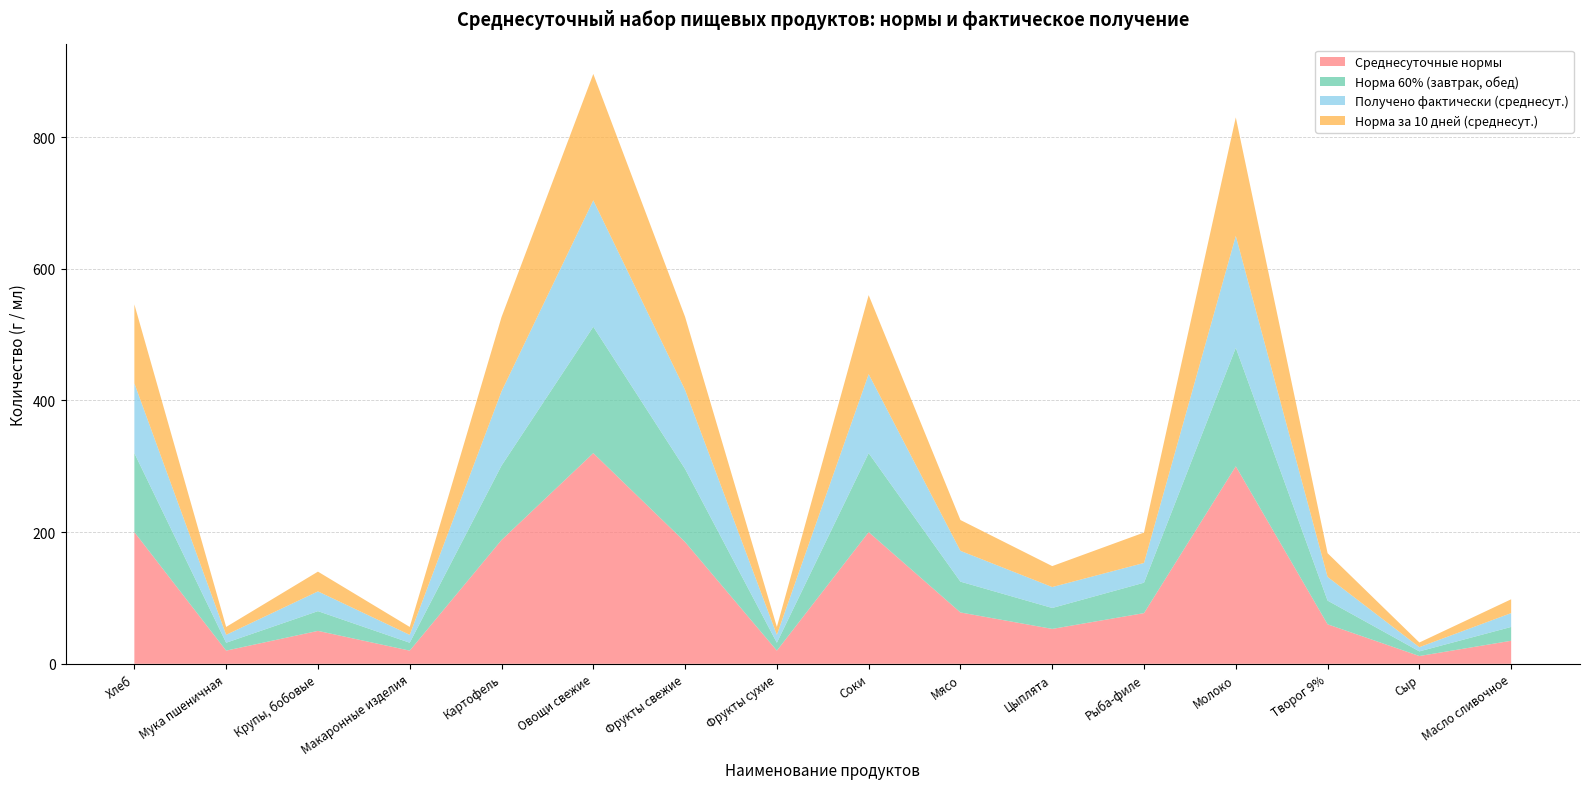

Reading left to right, extract all data points from this chart.

Среднесуточные нормы: 200.0	20.0	50.0	20.0	188.0	320.0	185.0	20.0	200.0	78.0	53.0	77.0	300.0	60.0	11.8	35.0
Норма 60% (завтрак, обед): 120.0	12.0	30.0	12.0	113.0	192.0	111.0	12.0	120.0	46.8	31.8	46.2	180.0	36.0	7.1	21.0
Норма за 10 дней: 1200.0	120.0	300.0	120.0	1128.0	1920.0	1110.0	120.0	1200.0	468.0	318.0	462.0	1800.0	360.0	70.8	210.0
Получено фактически: 1060.0	120.0	300.0	120.0	1128.0	1920.0	1200.0	120.0	1200.0	468.0	318.0	300.0	1700.0	360.0	64.0	210.0